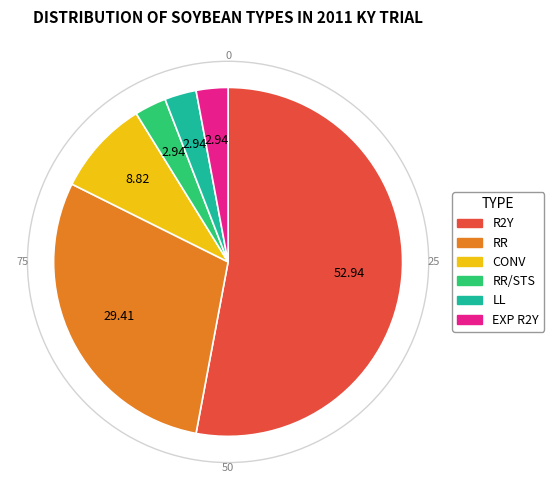

Is there any slice that represents more than half of the pie?

Yes